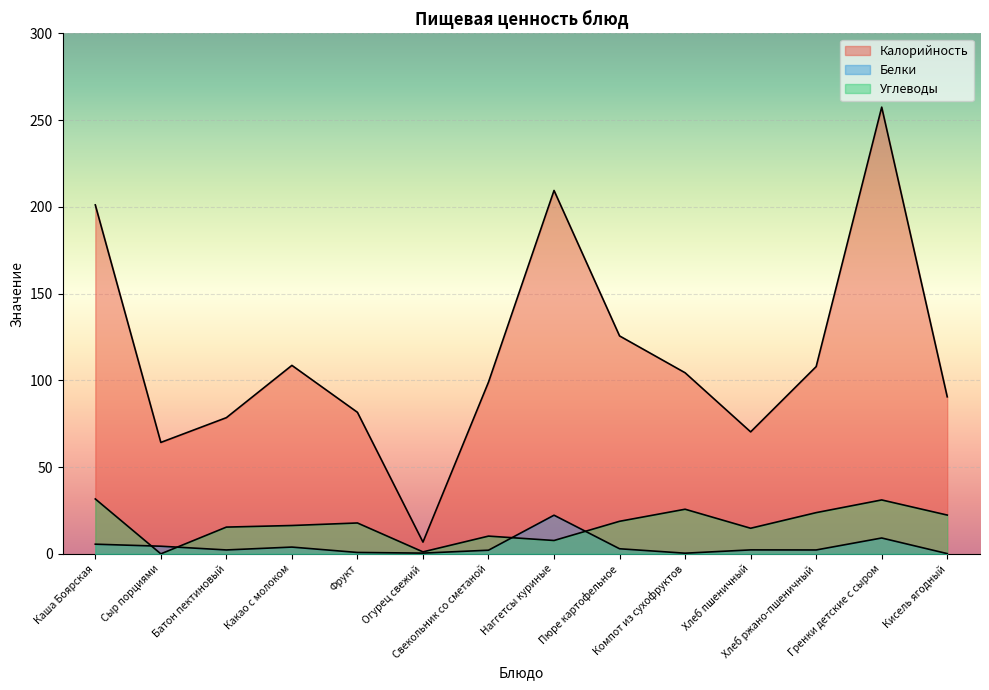

At which category does Углеводы reach its first local peak?

Фрукт